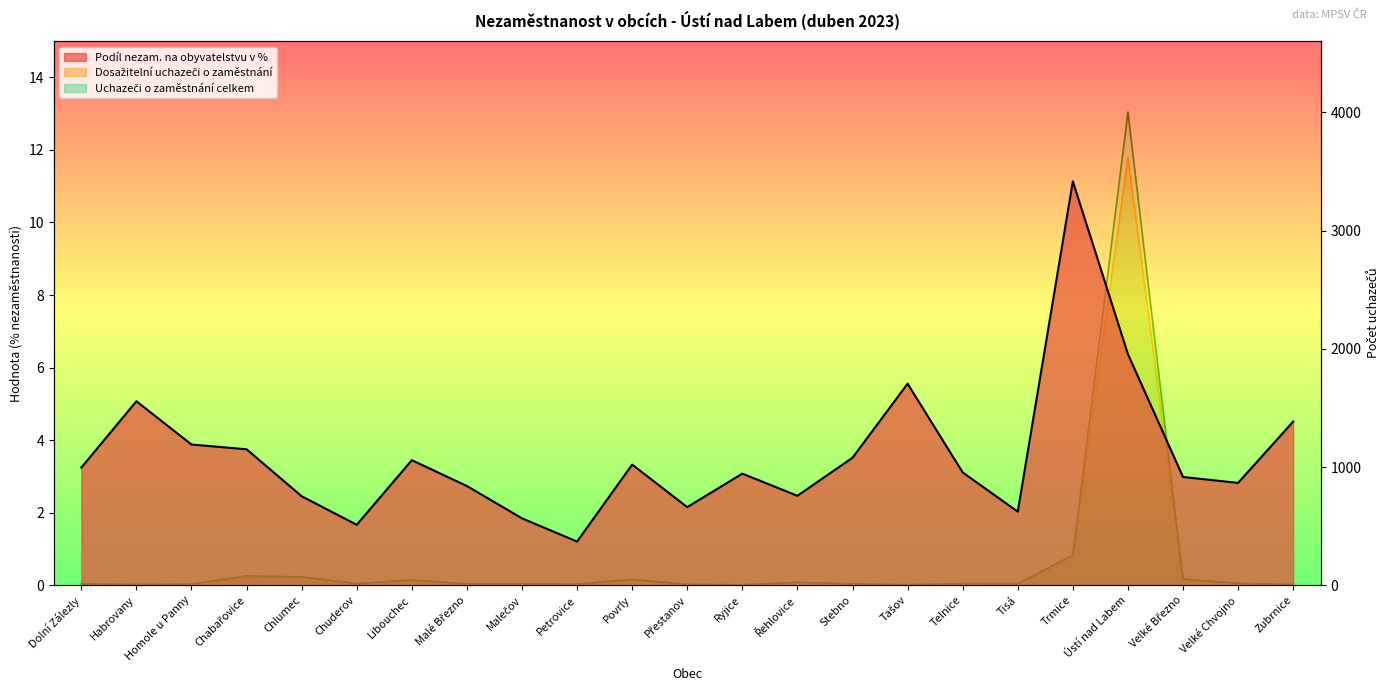

Does the chart have visible grid lines?

No